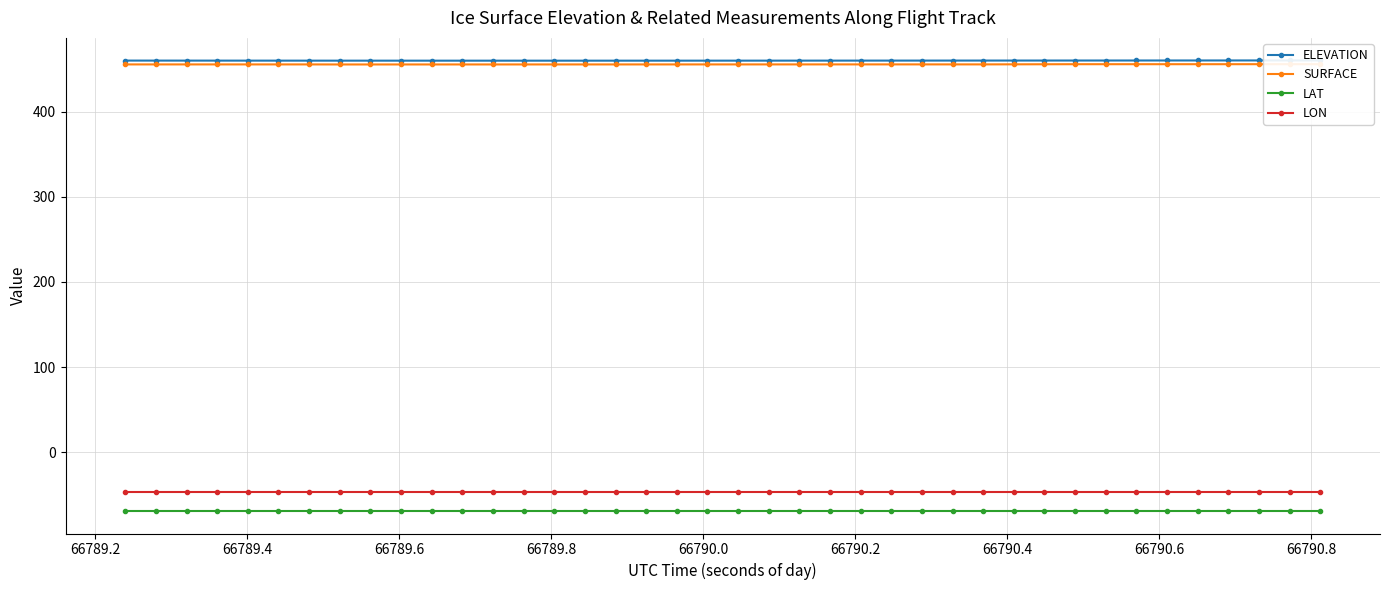

Which series has the largest total across all categories?

ELEVATION